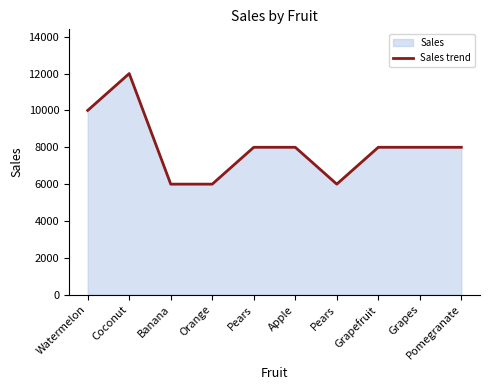

What value does the data have at Watermelon, to the nearest 50?

10000